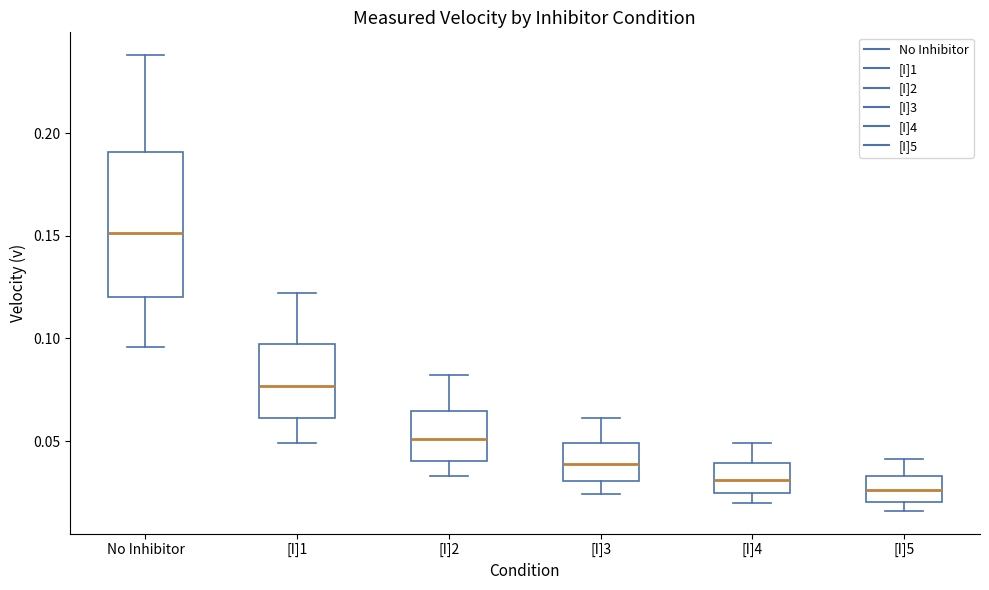

Reading left to right, read every box against the y-axis: the position of its median line, the range the box covers, and the ends of its whiskers. The values are not printed on the chart, so give them approximately, as read against the axis.

No Inhibitor: median 0.150, box 0.120 to 0.190, whiskers 0.095 to 0.240
[I]1: median 0.075, box 0.060 to 0.095, whiskers 0.050 to 0.120
[I]2: median 0.050, box 0.040 to 0.065, whiskers 0.035 to 0.080
[I]3: median 0.040, box 0.030 to 0.050, whiskers 0.025 to 0.060
[I]4: median 0.030, box 0.025 to 0.040, whiskers 0.020 to 0.050
[I]5: median 0.025, box 0.020 to 0.035, whiskers 0.015 to 0.040